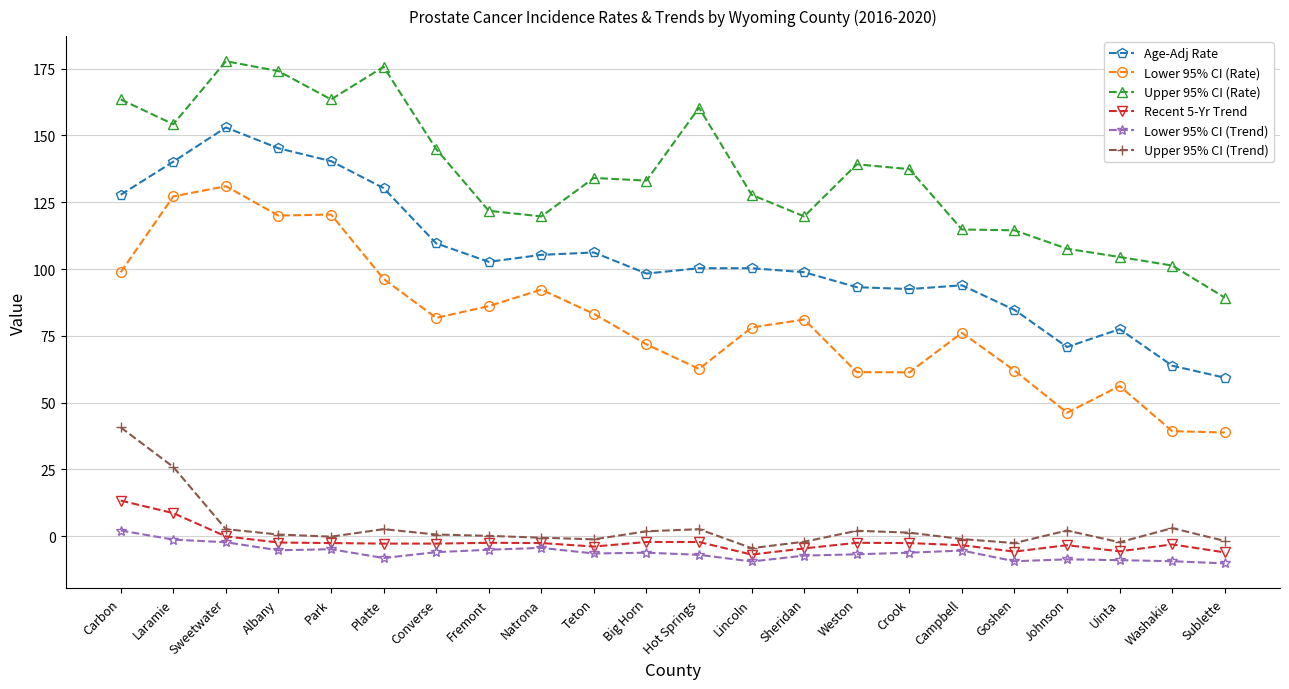

What position from the left is Park?

5